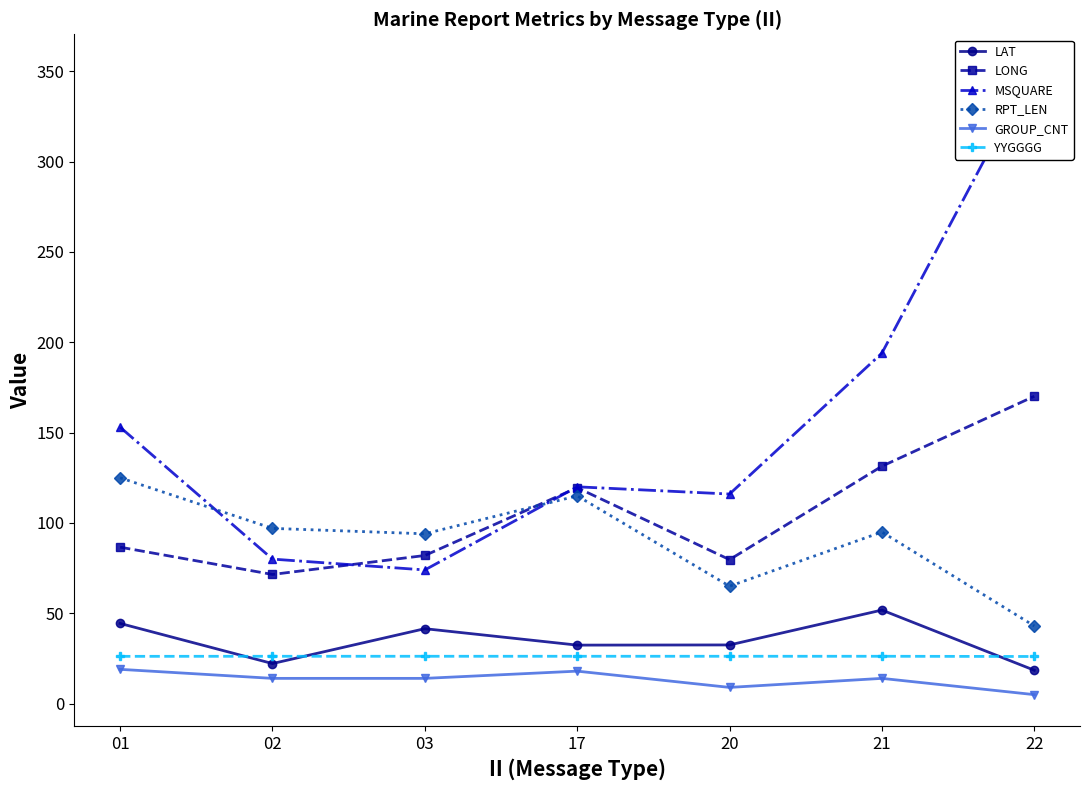

Which category has the highest value across all series?

22